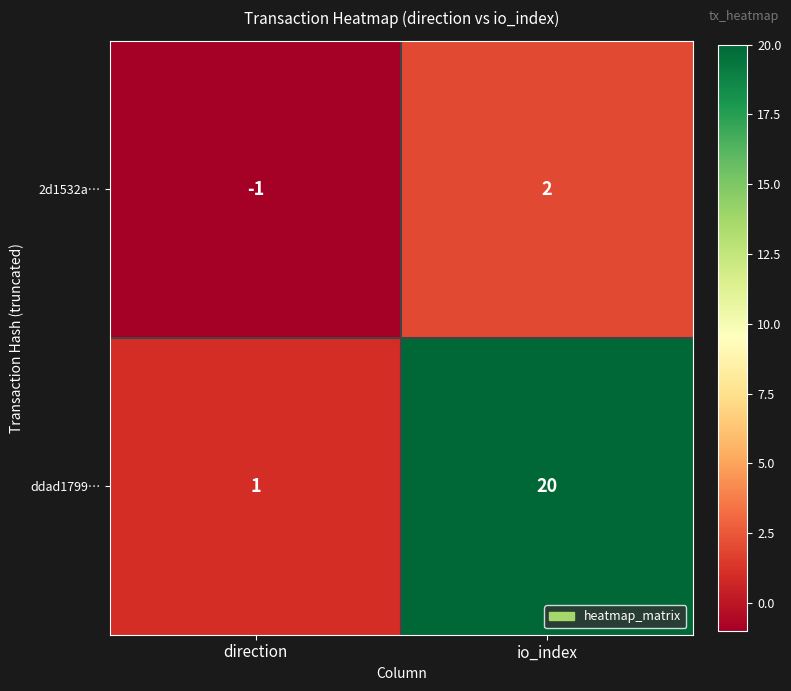

What is the difference between the 2d1532a… values at direction and io_index?

3